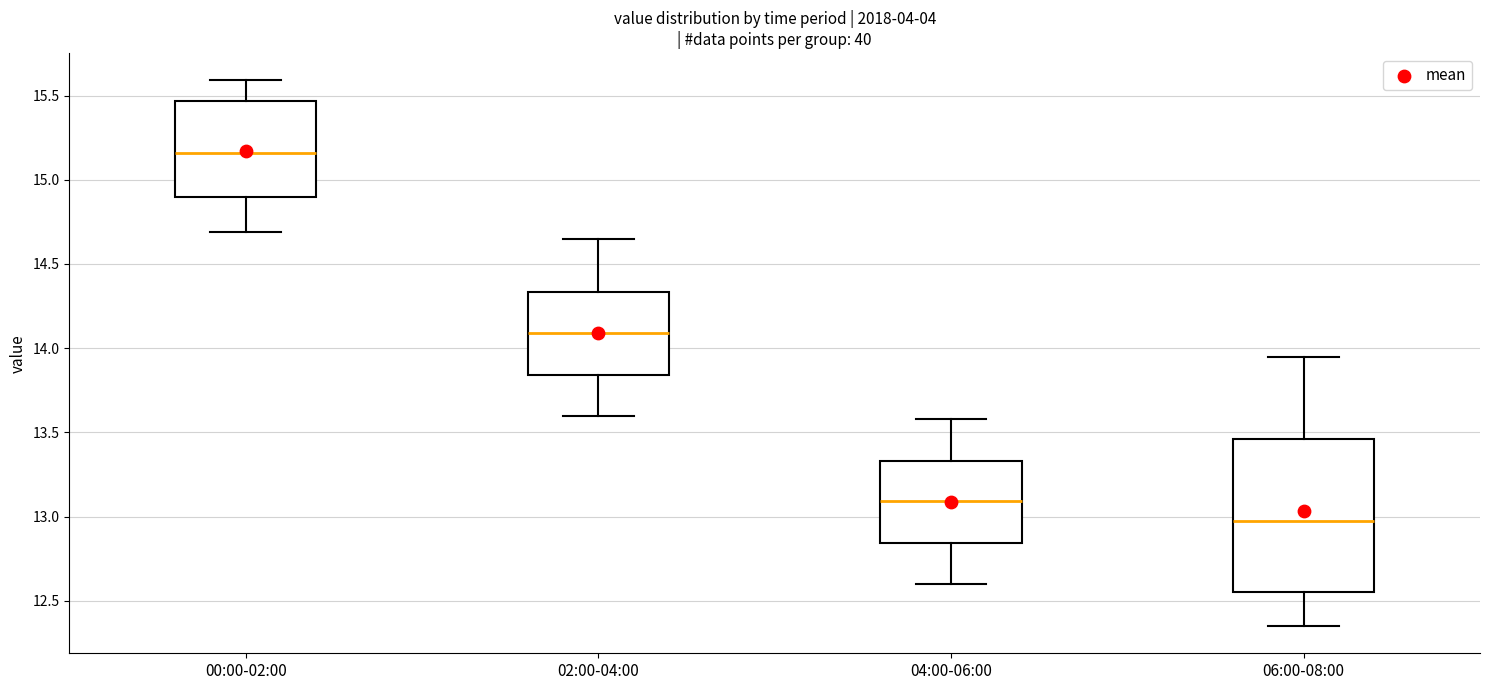

Reading left to right, transcribe this box plot: for each box, give where its median line is, the range the box spans, and where its two whiskers end, as read against the y-axis. The values are not printed on the chart, so give them approximately, as read against the axis.

00:00-02:00: median 15.15, box 14.90 to 15.45, whiskers 14.70 to 15.60
02:00-04:00: median 14.10, box 13.85 to 14.35, whiskers 13.60 to 14.65
04:00-06:00: median 13.10, box 12.85 to 13.35, whiskers 12.60 to 13.60
06:00-08:00: median 13.00, box 12.55 to 13.45, whiskers 12.35 to 13.95